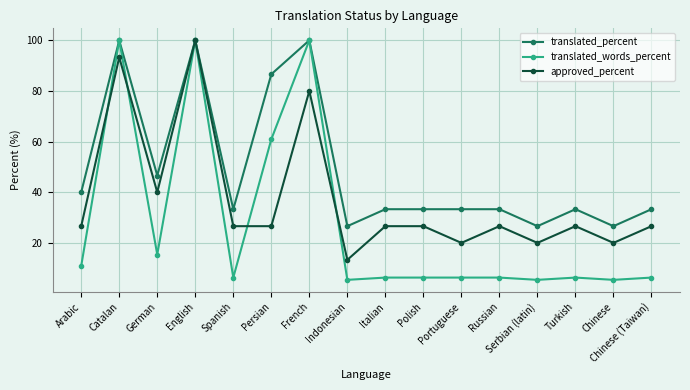

What is the smallest value displayed?

5.4